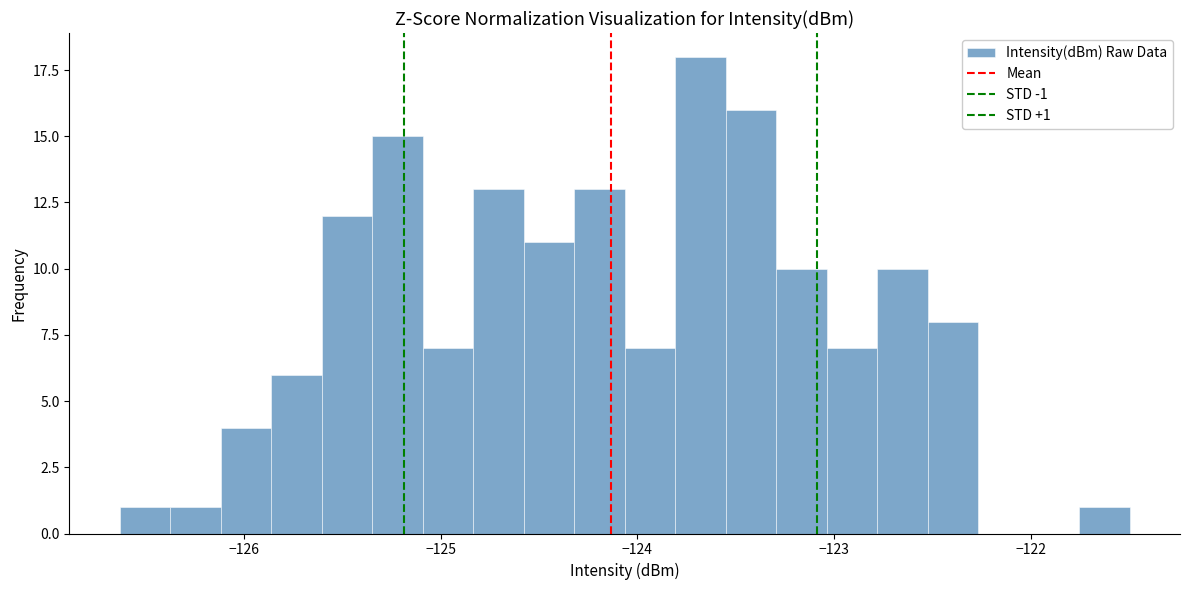

Read against the x-axis, roughly where is the centre of the tallest bar?

-123.7